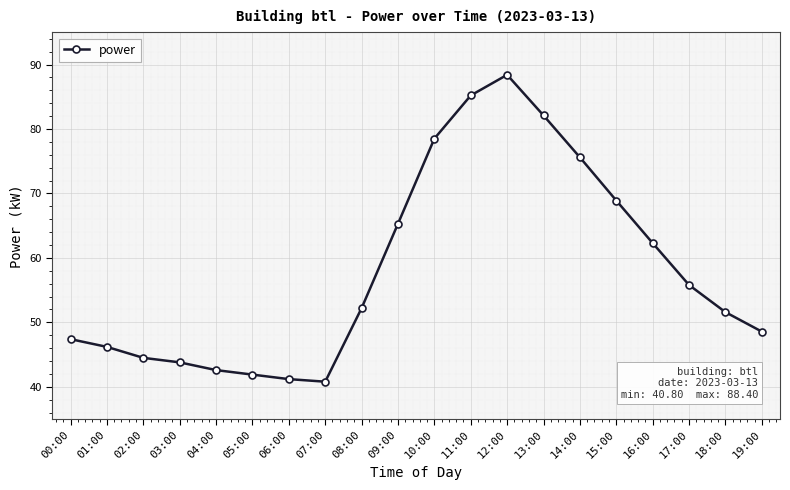

What is the difference between the second highest and minimum values?

44.4